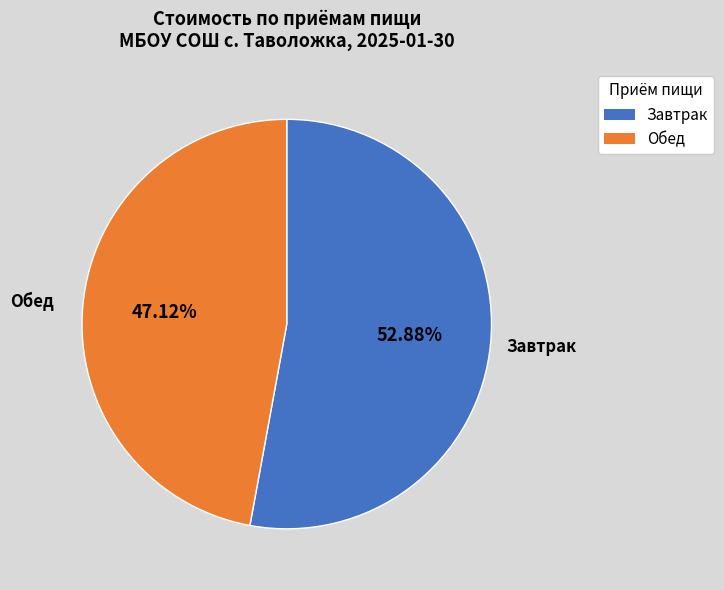

Do Завтрак and Обед together represent more than half of the pie?

Yes